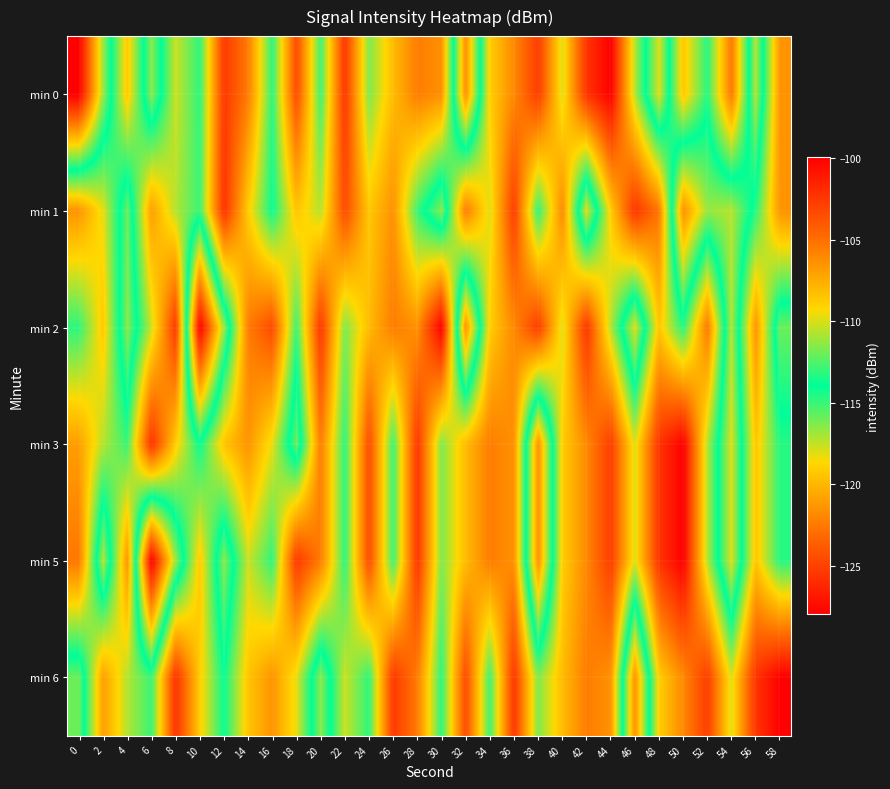

What is the difference between the highest and lowest values at 58?

15.9